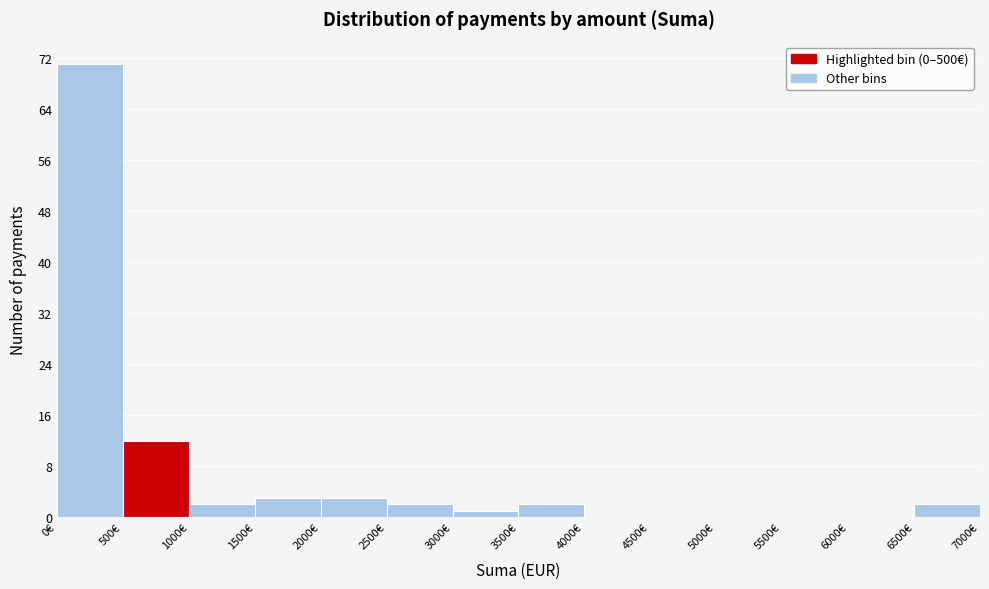

Reading left to right, list every bar in this chart as the range it spans on the x-axis followed by its height. The values are not printed on the chart, so give them approximately, as read against the axis.

0 to 500: 71
500 to 1000: 12
1000 to 1500: 2
1500 to 2000: 3
2000 to 2500: 3
2500 to 3000: 2
3000 to 3500: 1
3500 to 4000: 2
4000 to 4500: 0
4500 to 5000: 0
5000 to 5500: 0
5500 to 6000: 0
6000 to 6500: 0
6500 to 7000: 2